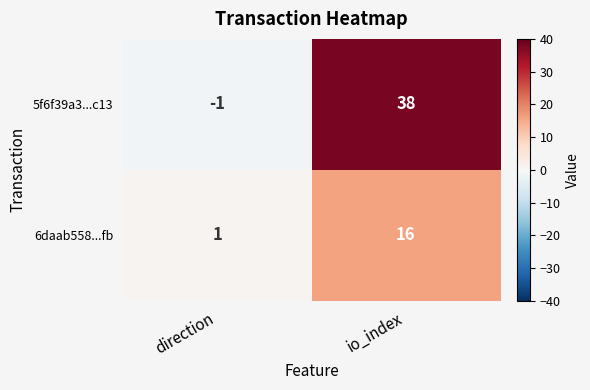

Which series has the widest spread of values?

5f6f39a3...c13